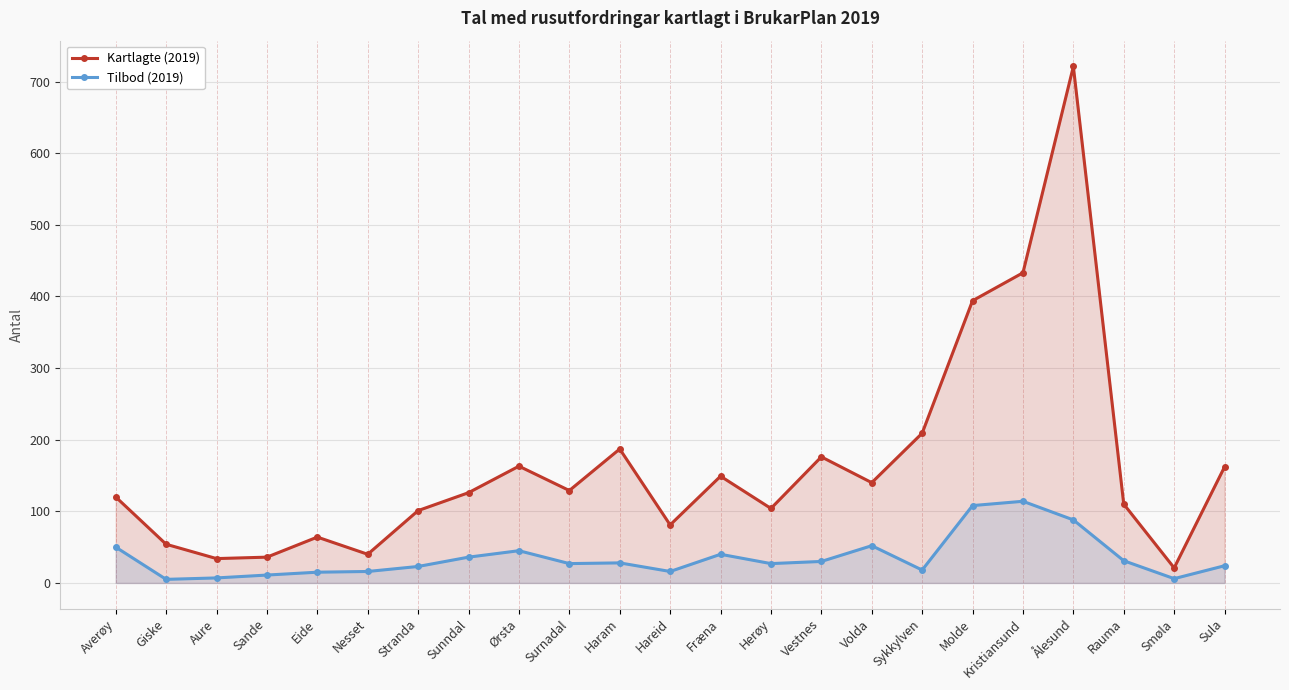

At Ålesund, list the series in order from smallest to largest.

Tilbod (2019), Kartlagte (2019)